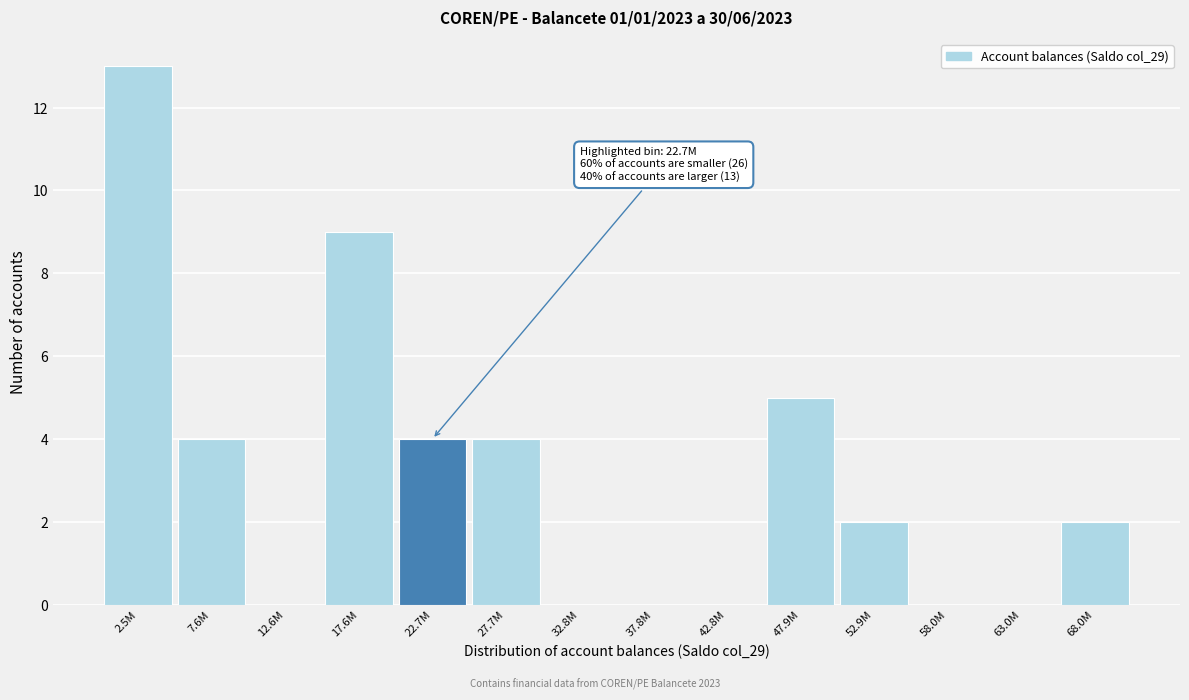

Between 63.0M and 47.9M, which is larger?

47.9M